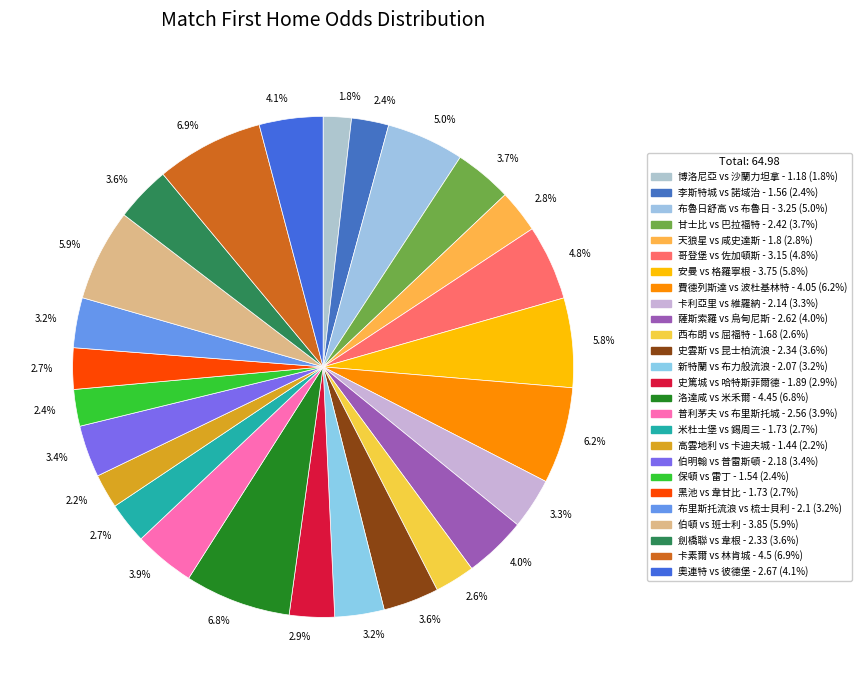

To the nearest percent, what is the difference between the largest and smallest slice percentages?

5%